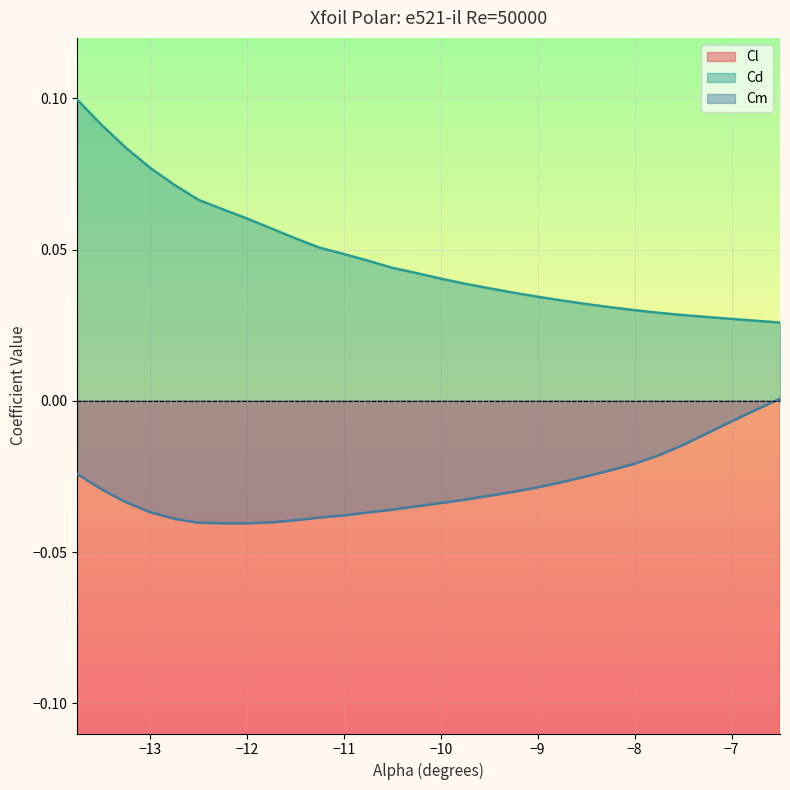

Reading left to right, what are all the values shown in this chart?

Cl: -13.75=-0.8	-13.5=-0.8	-13.25=-0.8	-13.0=-0.8	-12.75=-0.8	-12.5=-0.9	-12.25=-0.9	-12.0=-0.9	-11.75=-0.9	-11.5=-0.9	-11.25=-0.9	-11.0=-0.9	-10.75=-0.9	-10.5=-0.8	-10.25=-0.8	-10.0=-0.8	-9.75=-0.8	-9.5=-0.8	-9.25=-0.8	-9.0=-0.8	-8.75=-0.8	-8.5=-0.8	-8.25=-0.8	-8.0=-0.7	-7.75=-0.7	-7.5=-0.7	-7.25=-0.7	-7.0=-0.7	-6.75=-0.7	-6.5=-0.7
Cd: -13.75=0.1	-13.5=0.1	-13.25=0.1	-13.0=0.1	-12.75=0.1	-12.5=0.1	-12.25=0.1	-12.0=0.1	-11.75=0.1	-11.5=0.1	-11.25=0.1	-11.0=0.0	-10.75=0.0	-10.5=0.0	-10.25=0.0	-10.0=0.0	-9.75=0.0	-9.5=0.0	-9.25=0.0	-9.0=0.0	-8.75=0.0	-8.5=0.0	-8.25=0.0	-8.0=0.0	-7.75=0.0	-7.5=0.0	-7.25=0.0	-7.0=0.0	-6.75=0.0	-6.5=0.0
Cm: -13.75=-0.0	-13.5=-0.0	-13.25=-0.0	-13.0=-0.0	-12.75=-0.0	-12.5=-0.0	-12.25=-0.0	-12.0=-0.0	-11.75=-0.0	-11.5=-0.0	-11.25=-0.0	-11.0=-0.0	-10.75=-0.0	-10.5=-0.0	-10.25=-0.0	-10.0=-0.0	-9.75=-0.0	-9.5=-0.0	-9.25=-0.0	-9.0=-0.0	-8.75=-0.0	-8.5=-0.0	-8.25=-0.0	-8.0=-0.0	-7.75=-0.0	-7.5=-0.0	-7.25=-0.0	-7.0=-0.0	-6.75=-0.0	-6.5=0.0